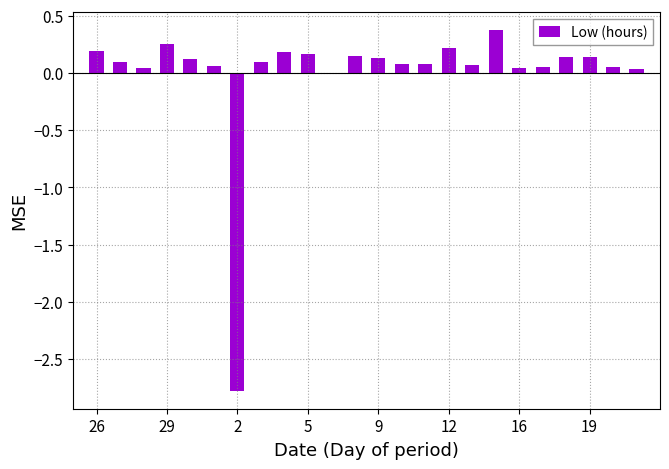

Are the bars horizontal?

No